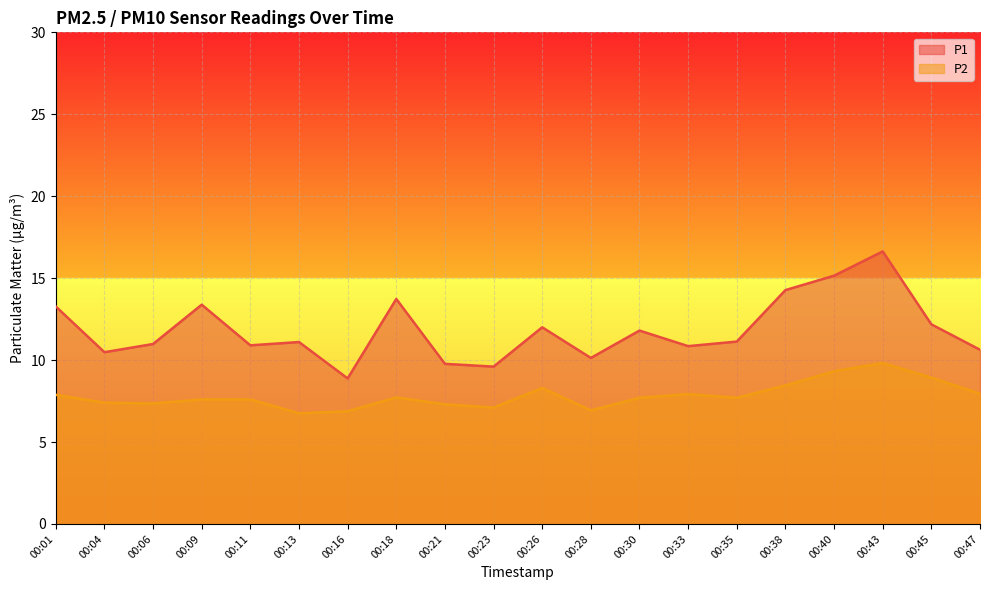

How many categories are shown in the chart?

20